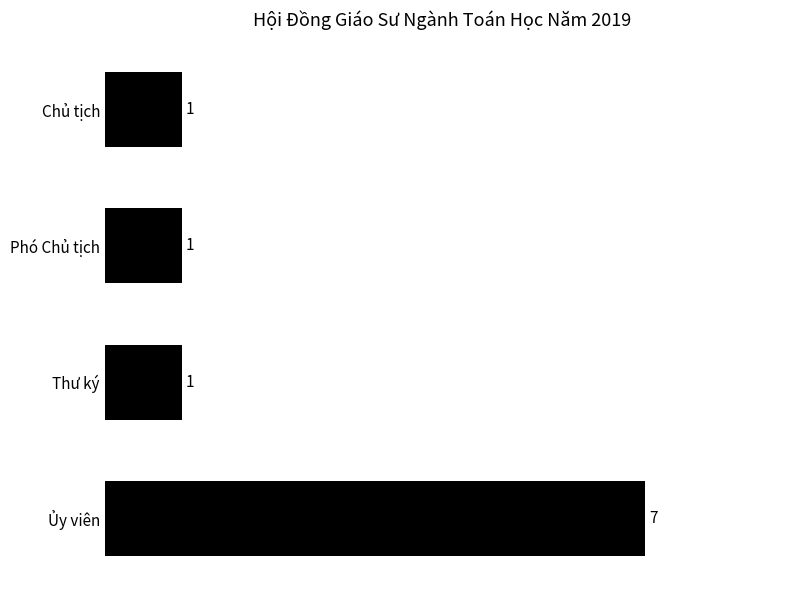

What is the sum of all values?

10